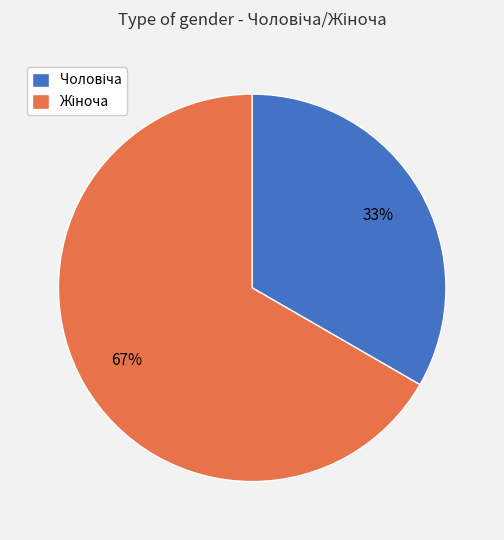

Is there a majority slice in this chart?

Yes